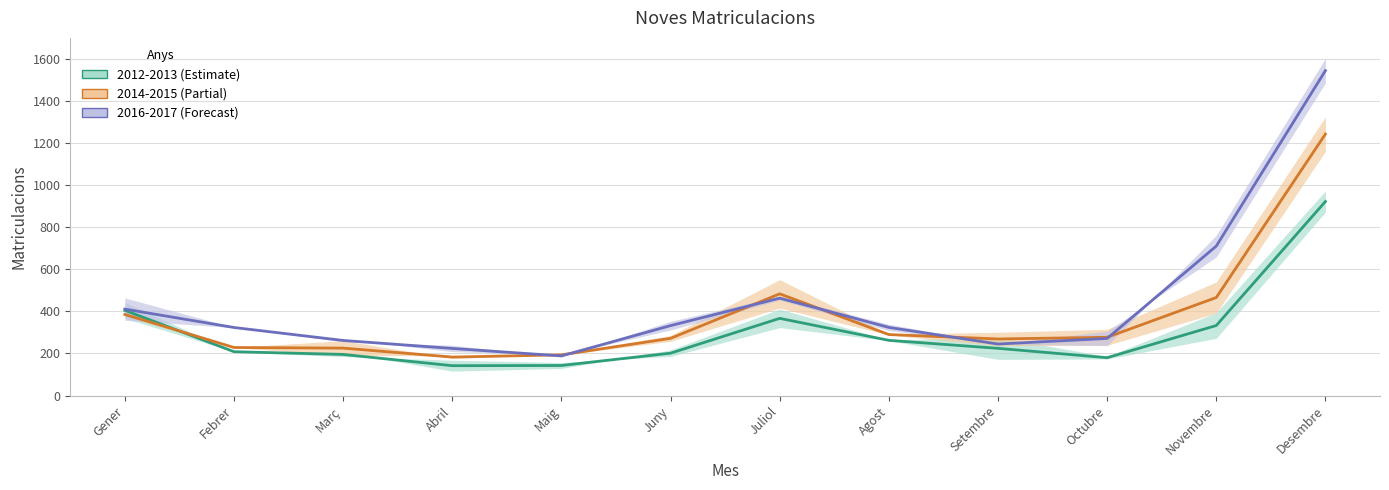

Which category has the highest value across all series?

Desembre